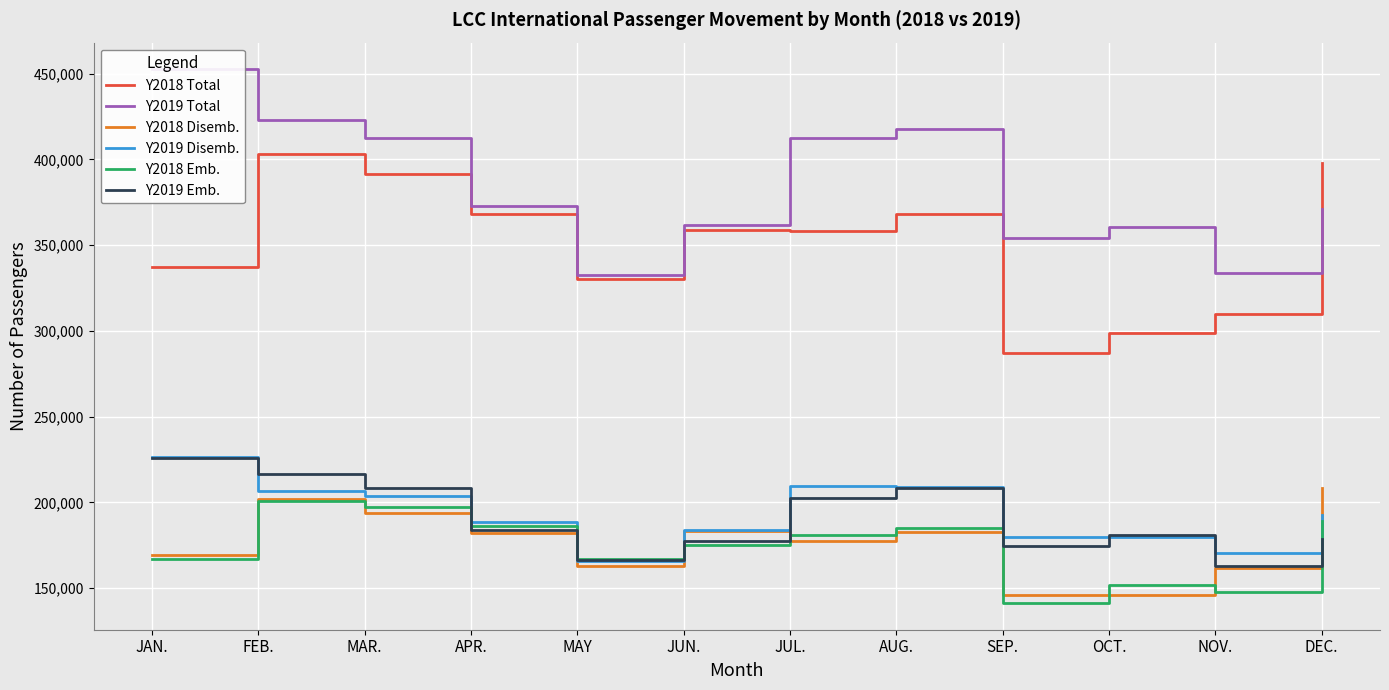

What is the minimum value shown in the chart?

141326